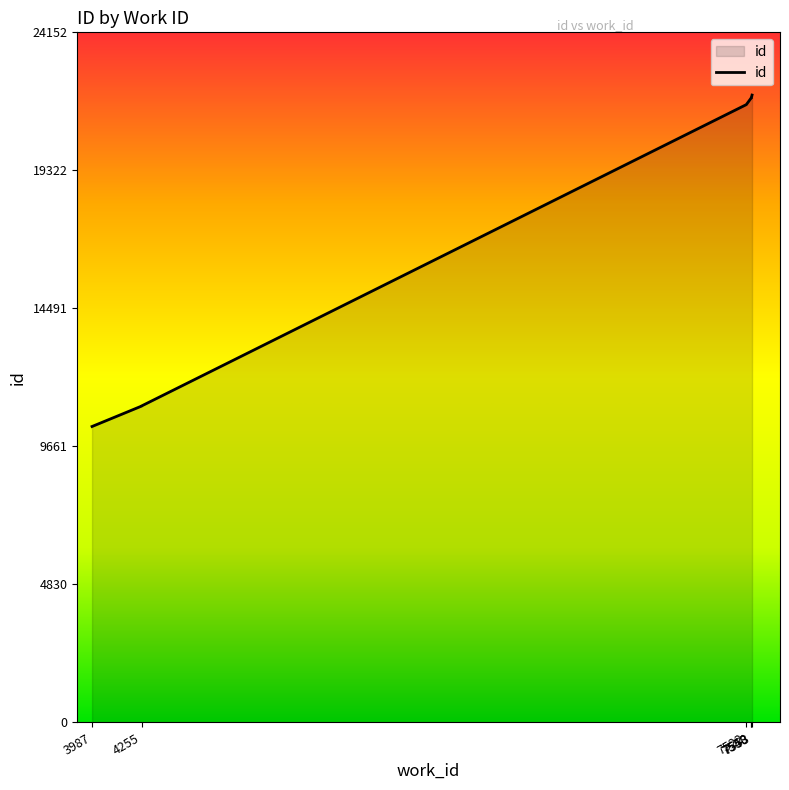

What is the label of the 8th point from the right?

7522